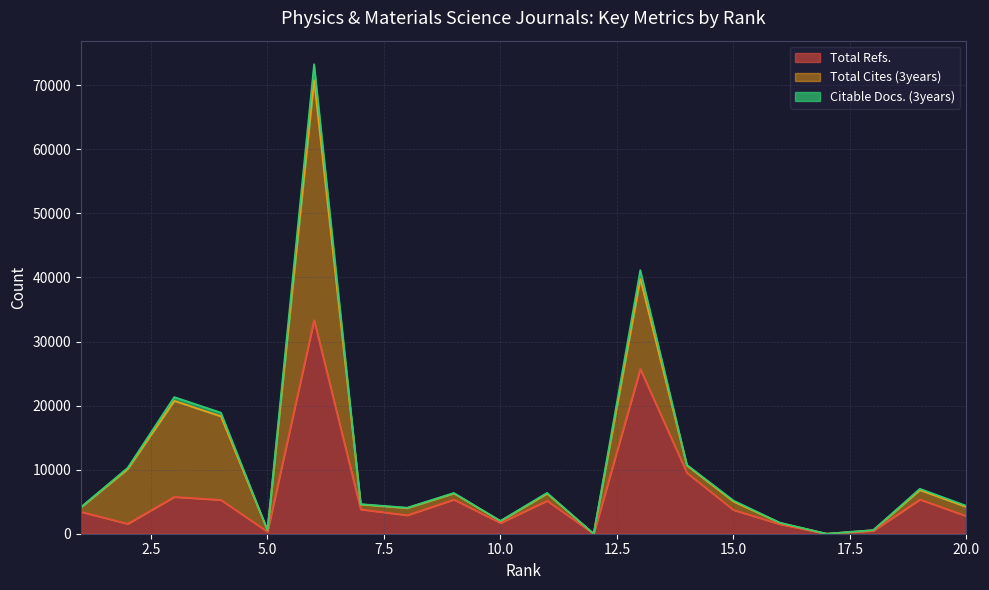

How many values in Citable Docs. (3years) are above zero?

18